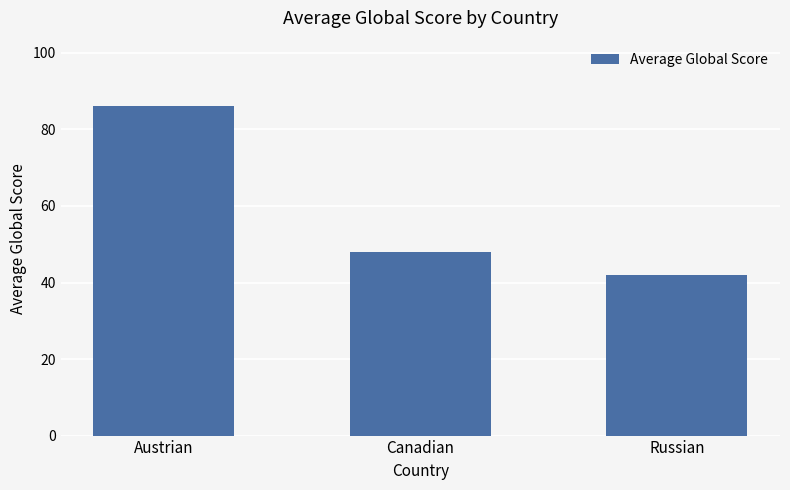

Reading left to right, list all the values displayed in this chart.

Austrian=86	Canadian=48	Russian=42